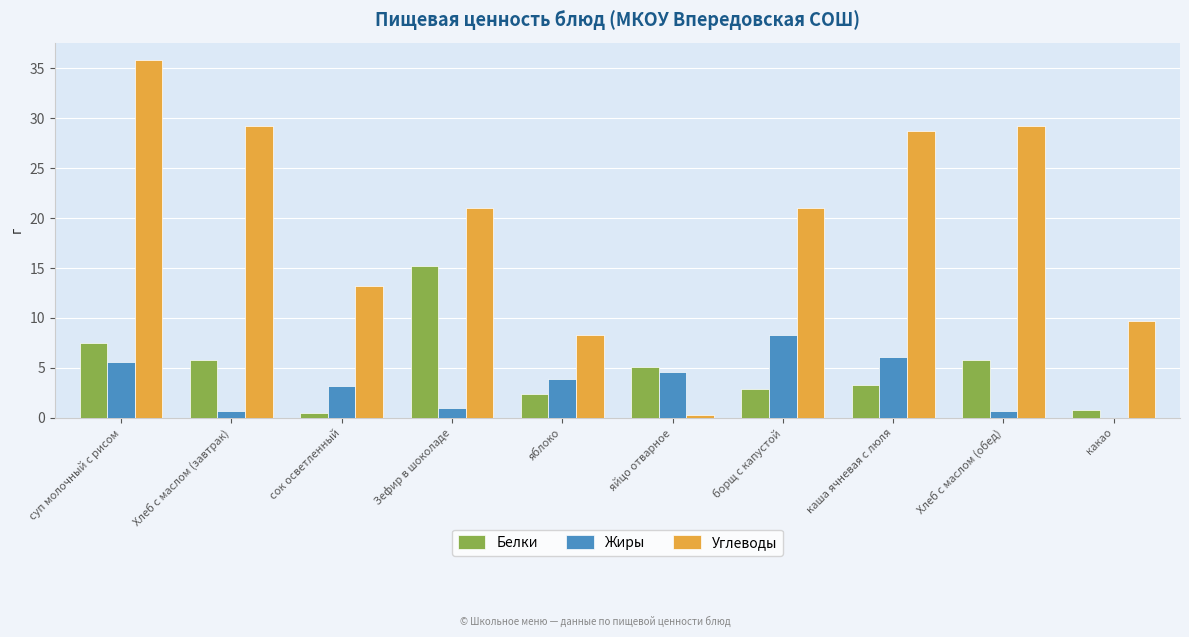

Between суп молочный с рисом and какао, which series saw the biggest shift?

Углеводы